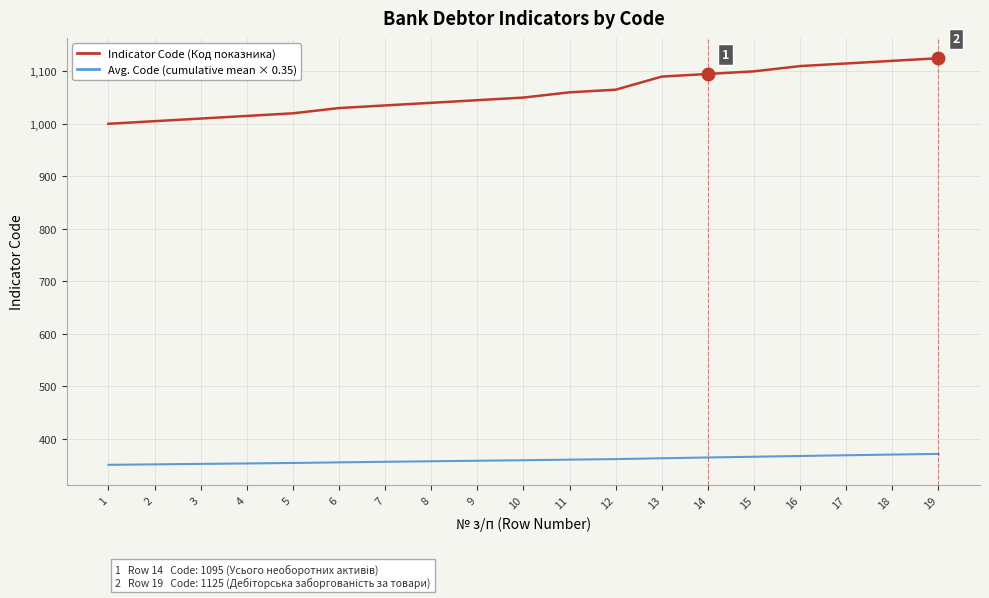

What is the minimum value for Avg. Code (cumulative mean × 0.35)?

350.0